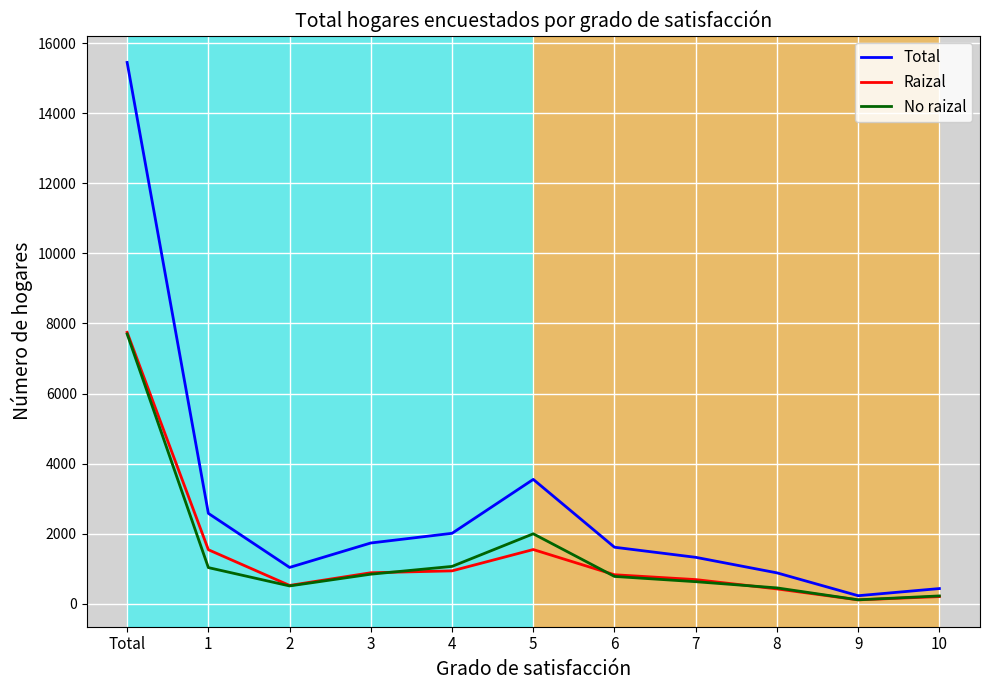

What are all the series names shown in the legend?

Total, Raizal, No raizal